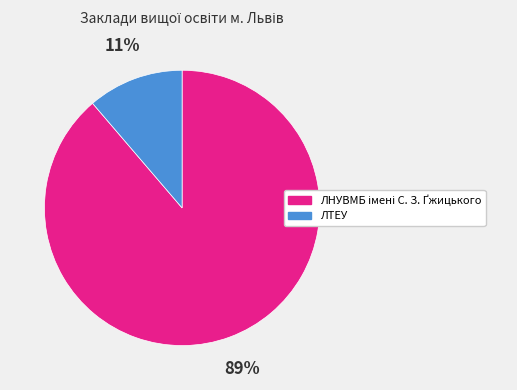

To the nearest percent, what percentage of the pie is ЛТЕУ?

11%